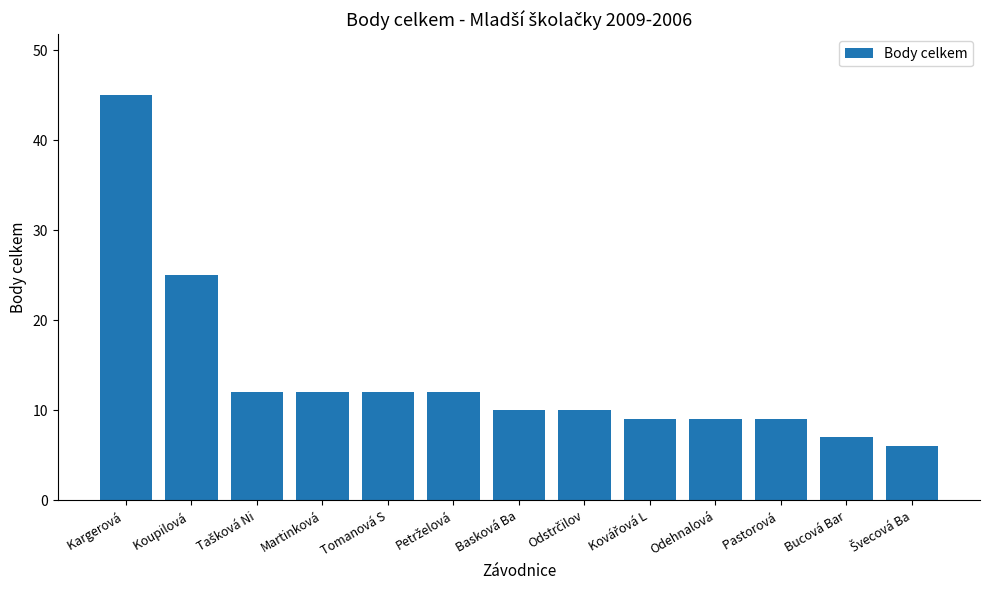

What is the difference between the second highest and minimum values?

19